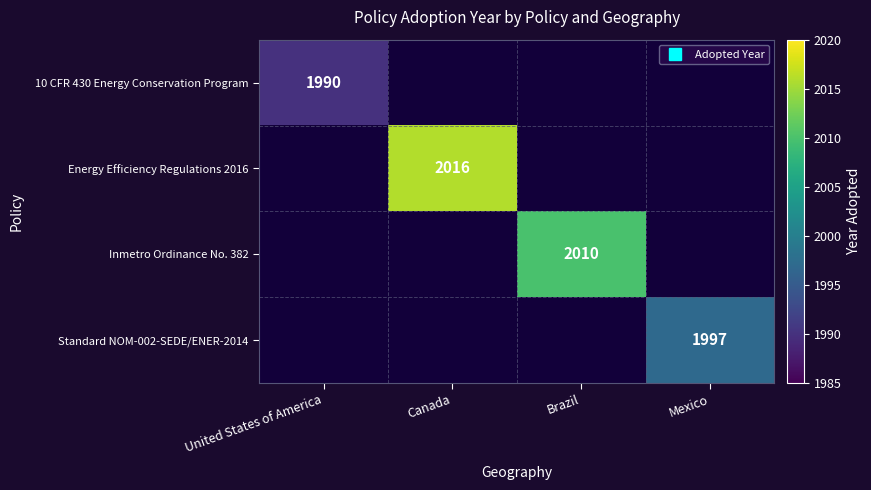

What is the total value across all series at Canada?

2016